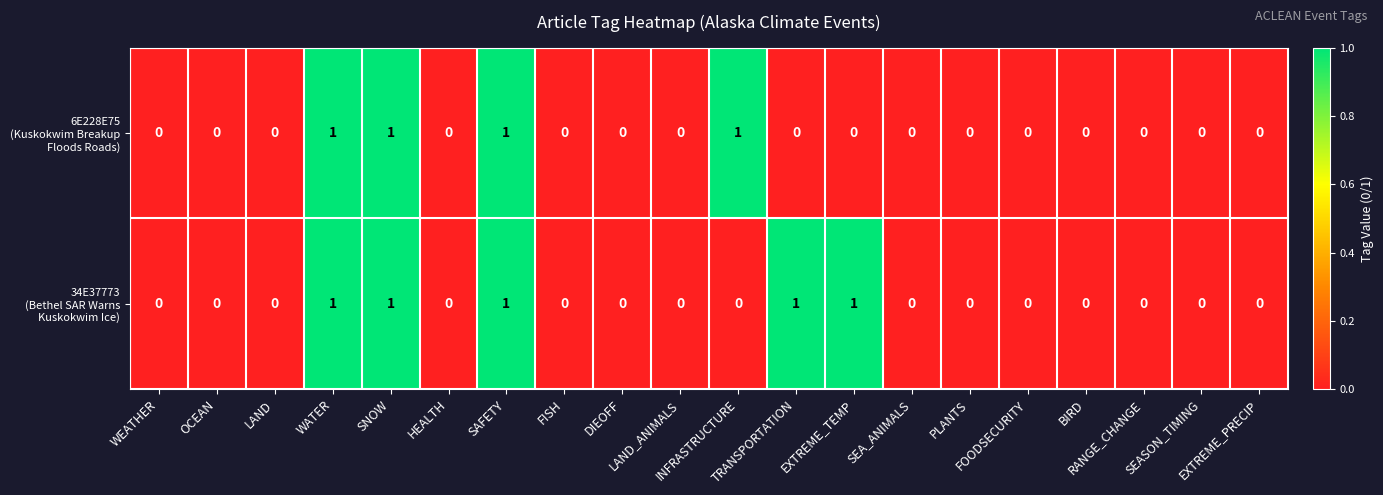

Rank the series by their average value, from highest to lowest.

34E37773 (Bethel SAR Warns Kuskokwim Ice), 6E228E75 (Kuskokwim Breakup Floods Roads)